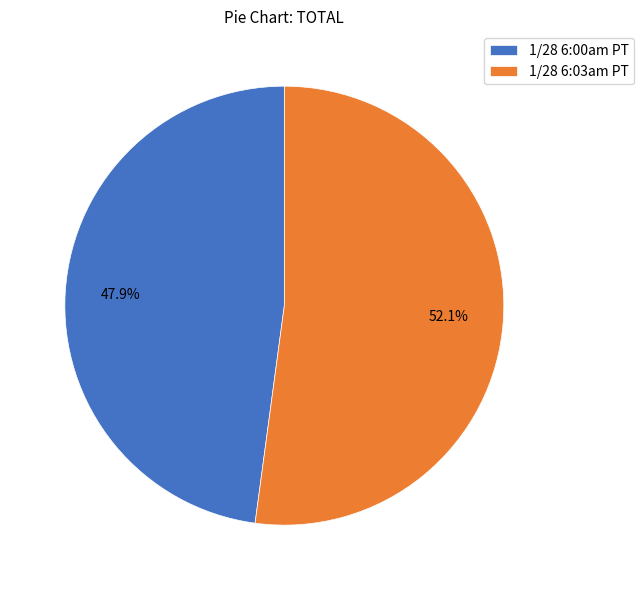

What is the ratio of the value at 1/28 6:00am PT to the value at 1/28 6:03am PT?

0.9